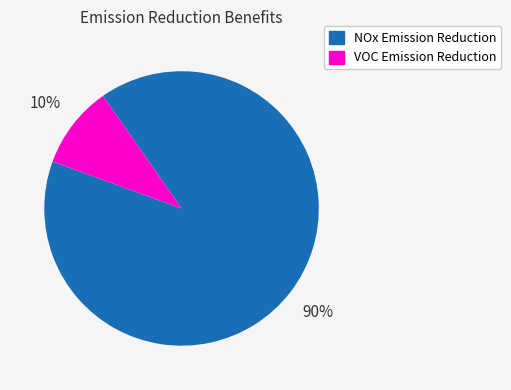

To the nearest percent, what is the combined percentage of NOx Emission Reduction and VOC Emission Reduction?

100%